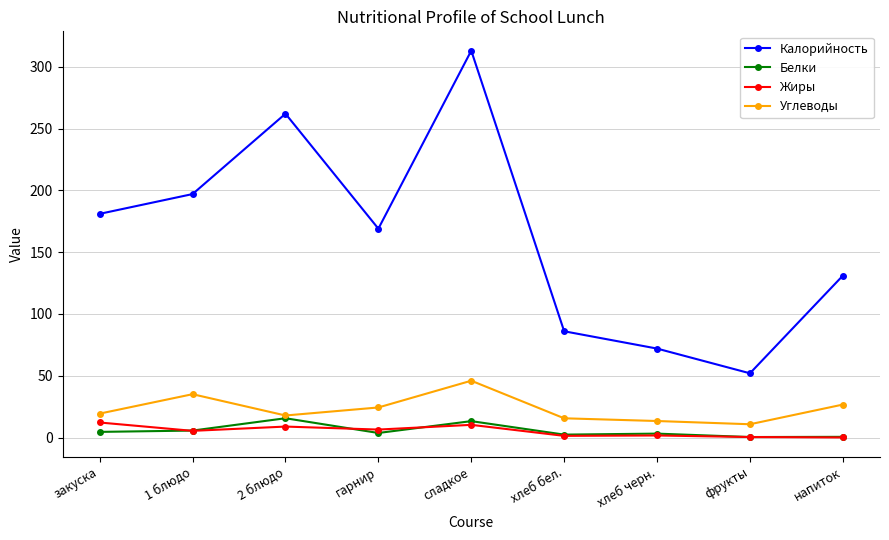

What is the sum of the Жиры values at хлеб черн. and сладкое?

12.0